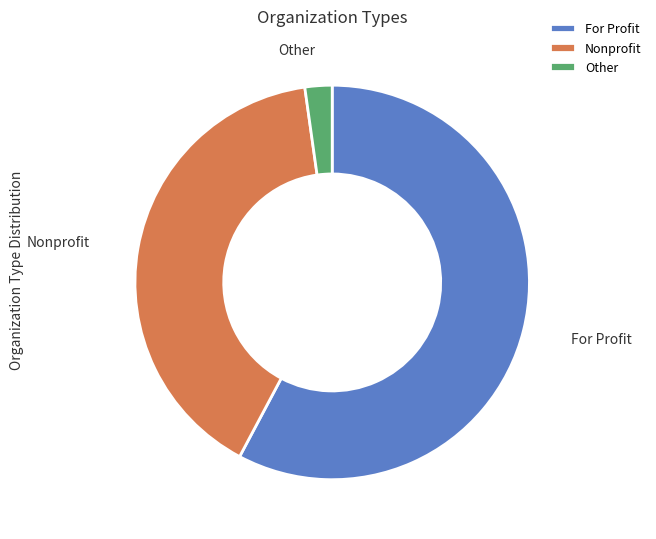

Which slice represents more than half of the pie?

For Profit